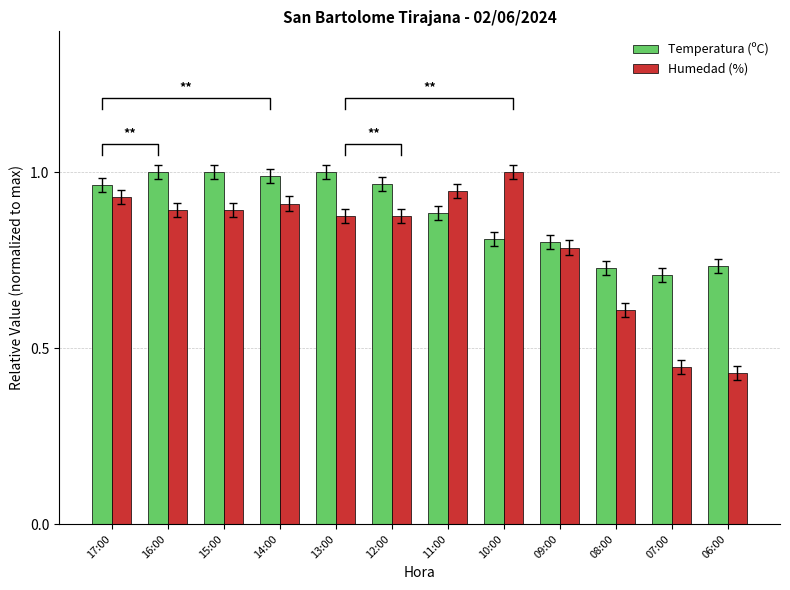

What is the average value of the Humedad (%) series?

0.8